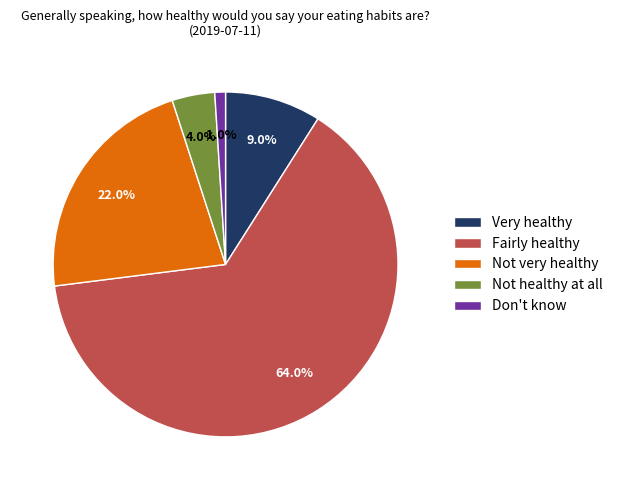

Rank the categories by value from highest to lowest.

Fairly healthy, Not very healthy, Very healthy, Not healthy at all, Don't know